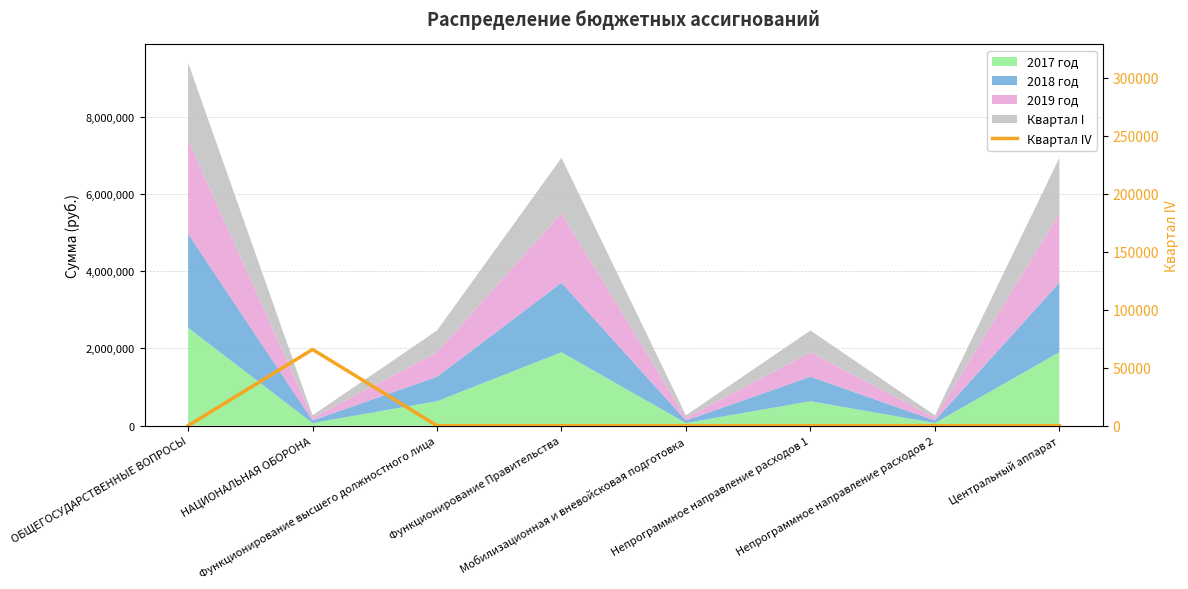

What position from the right is НАЦИОНАЛЬНАЯ ОБОРОНА?

7